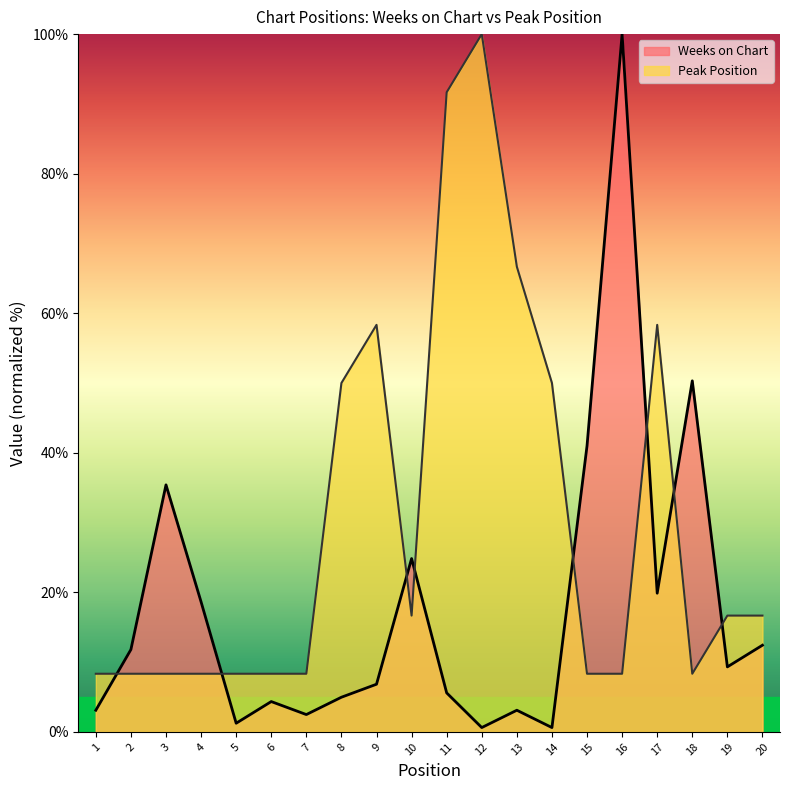

Where is the first local maximum for Peak Position?

9